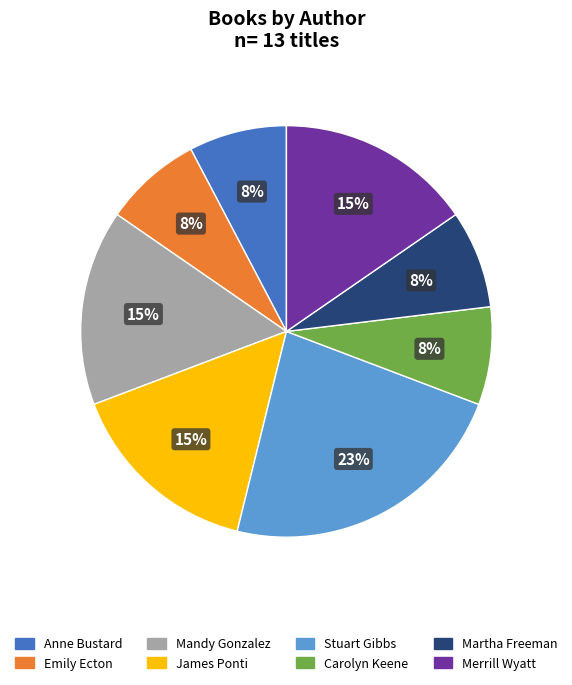

To the nearest percent, what percentage of the pie is Anne Bustard?

8%